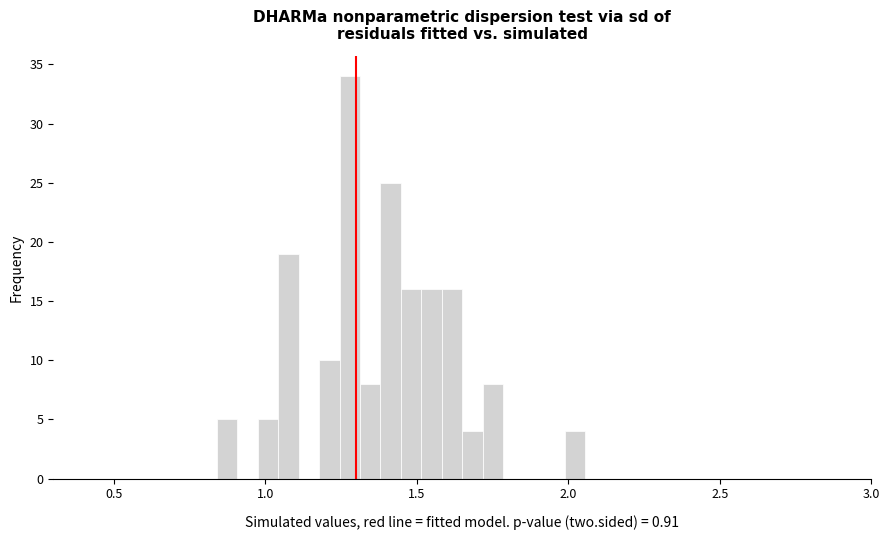

Read against the x-axis, roughly where is the centre of the tallest bar?

1.30